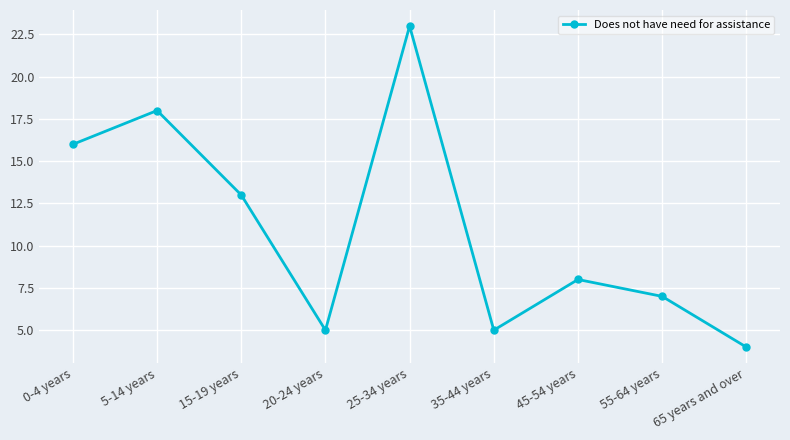

Reading right to left, list all the values displayed in this chart.

4	7	8	5	23	5	13	18	16